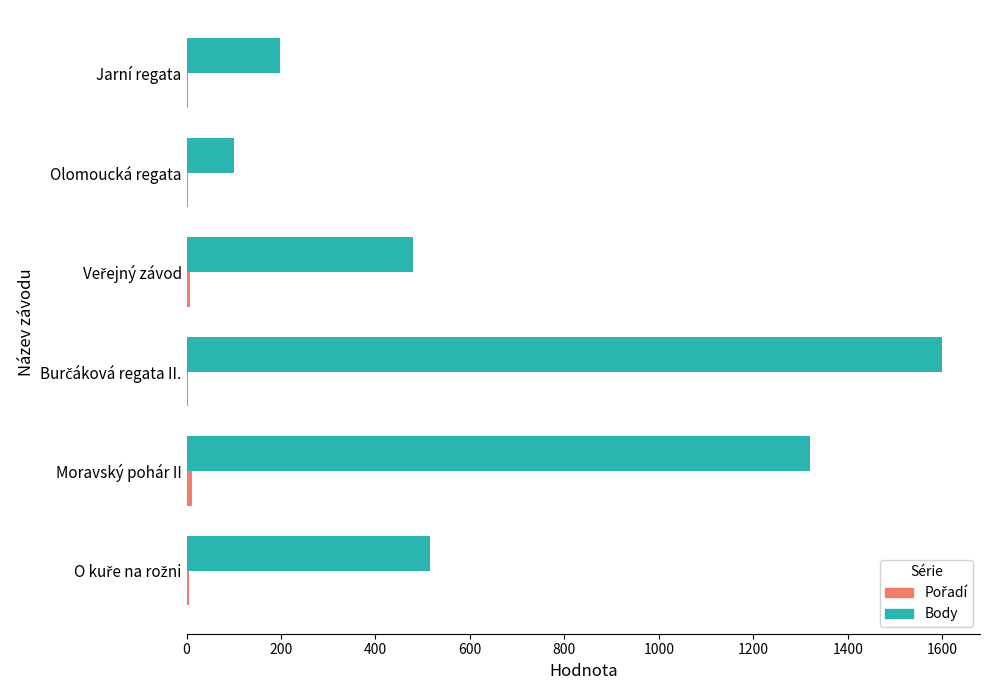

What is the maximum value shown in the chart?

1600